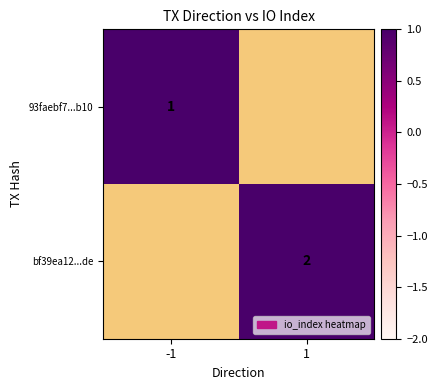

Is it true that bf39ea12...de equals 2 at 1?

True